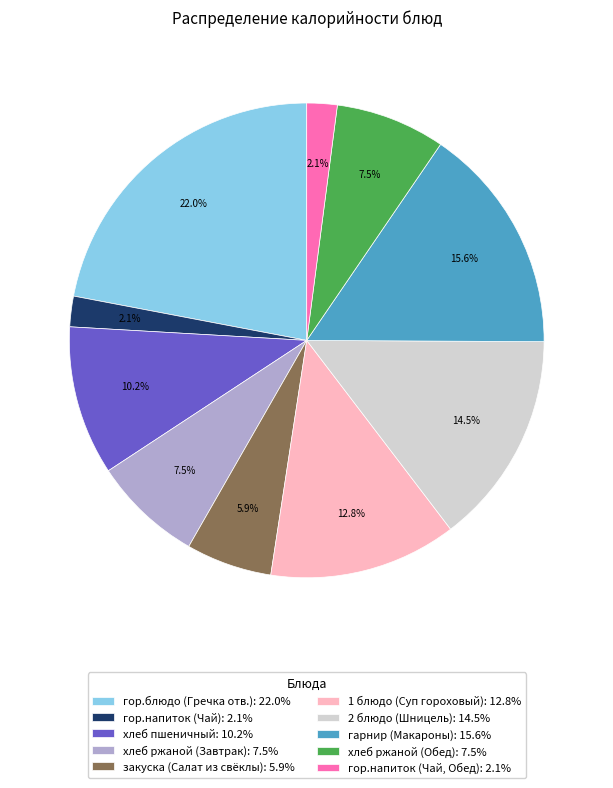

To the nearest percent, what is the average slice percentage?

10%